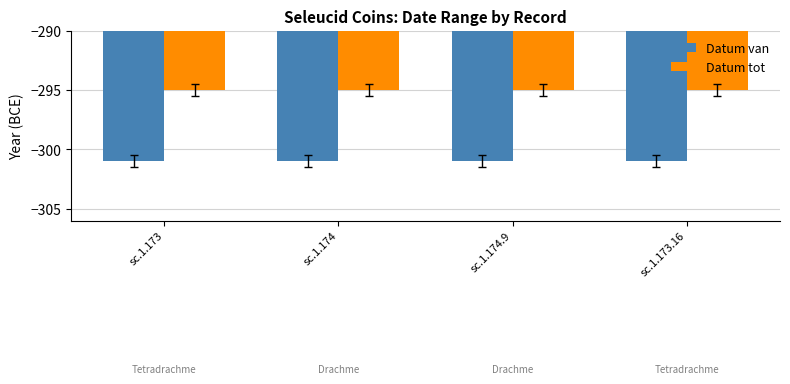

What is the label of the 1st bar from the right?

sc.1.173.16